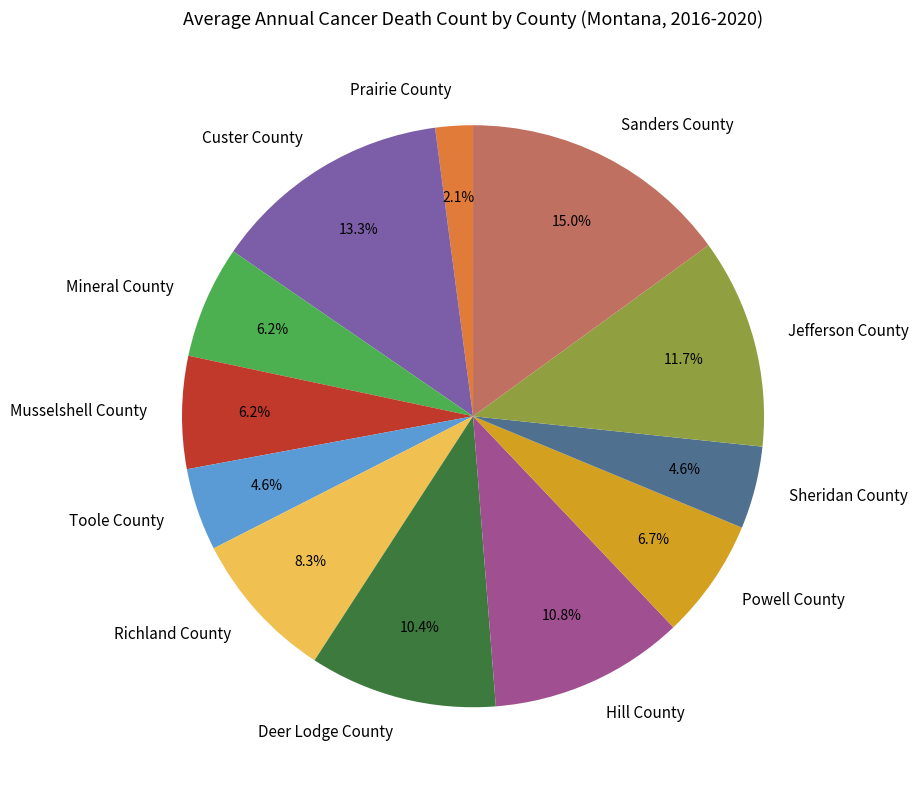

What is the smallest slice in the pie chart?

Prairie County